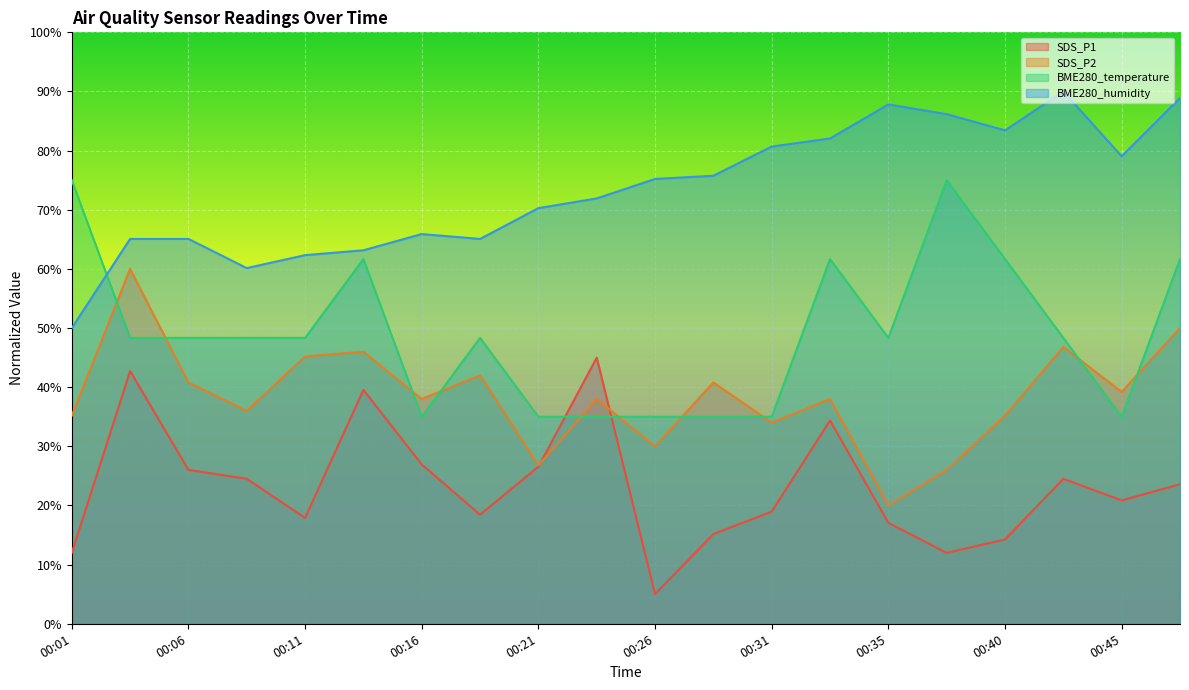

True or false: BME280_humidity has more than 1 interior local peaks.

True